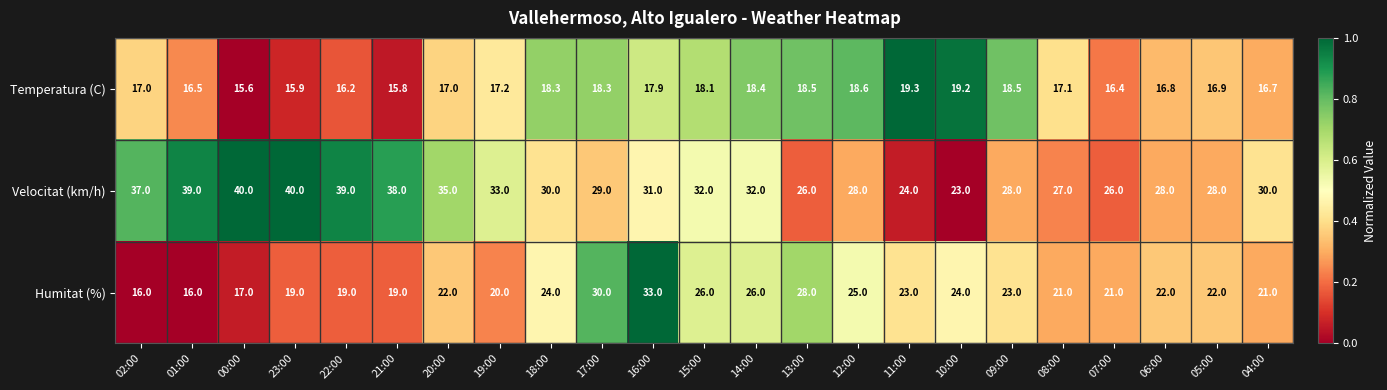

What is the difference between the maximum and second lowest values in the Velocitat (km/h) series?

16.0